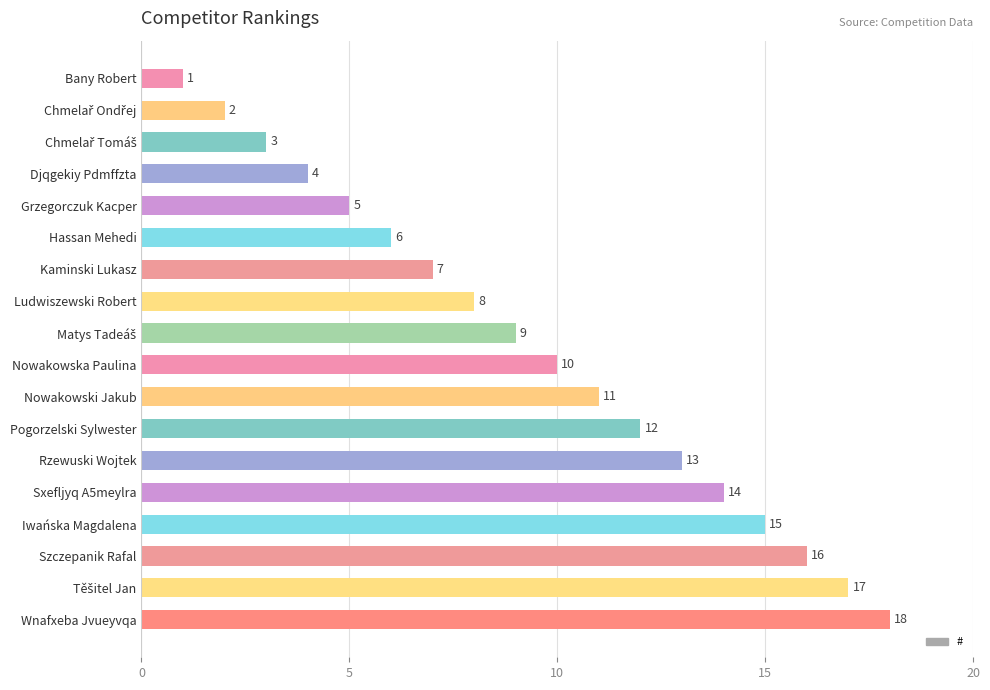

What is the approximate value at Iwańska Magdalena, to the nearest 5?

15